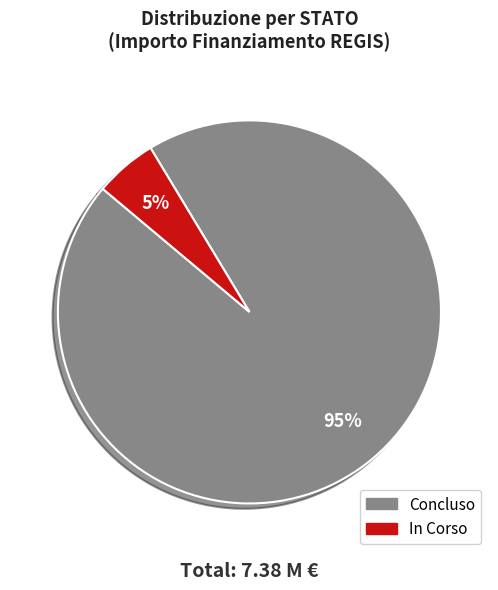

Count the number of slices in the pie.

2